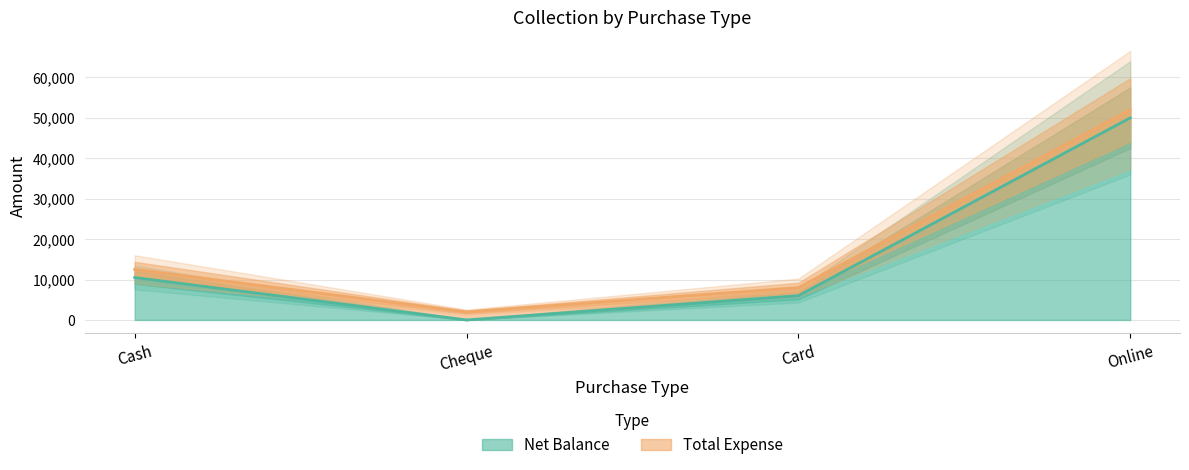

What is the change in value from Cheque to Card?

+6000